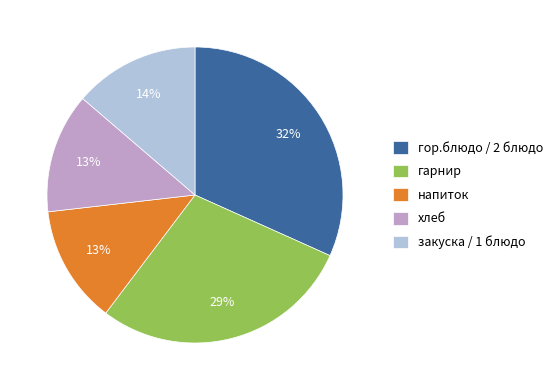

True or false: хлеб accounts for 13% of the total.

True